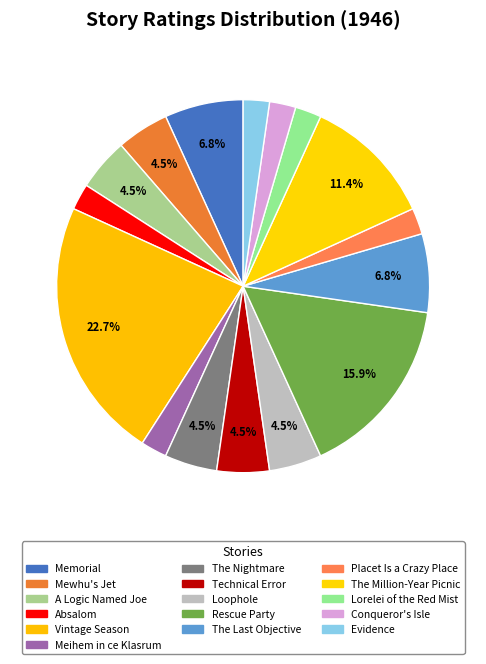

Is it true that The Million-Year Picnic is 11% of the pie?

True